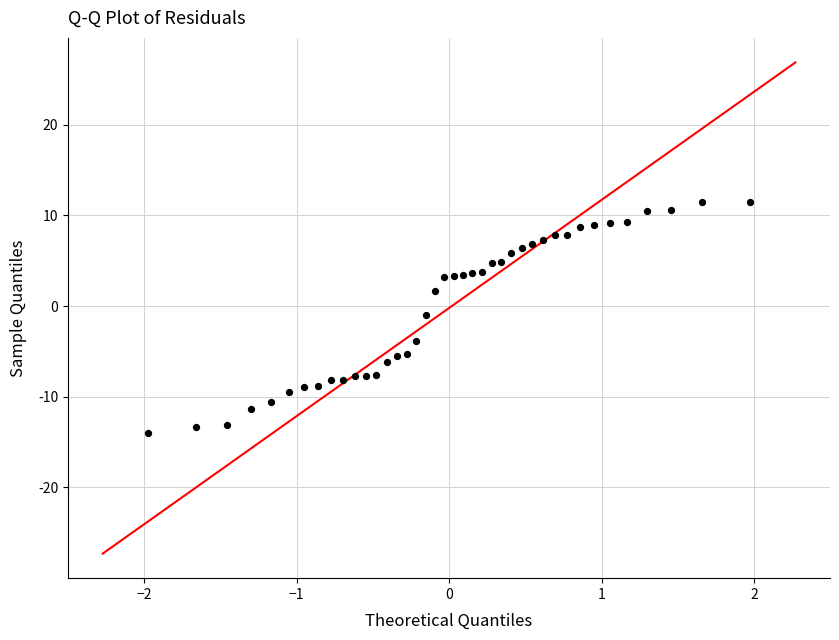

What is the range of X values (max minus min)?

3.9